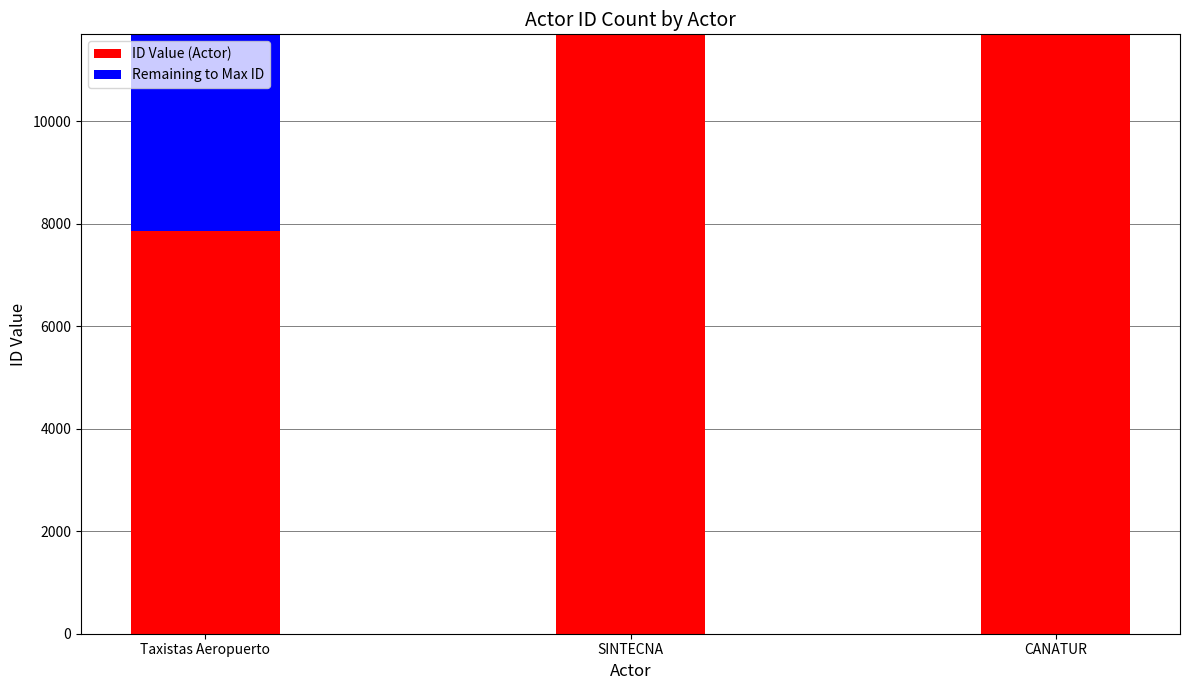

How many categories are shown in the chart?

3